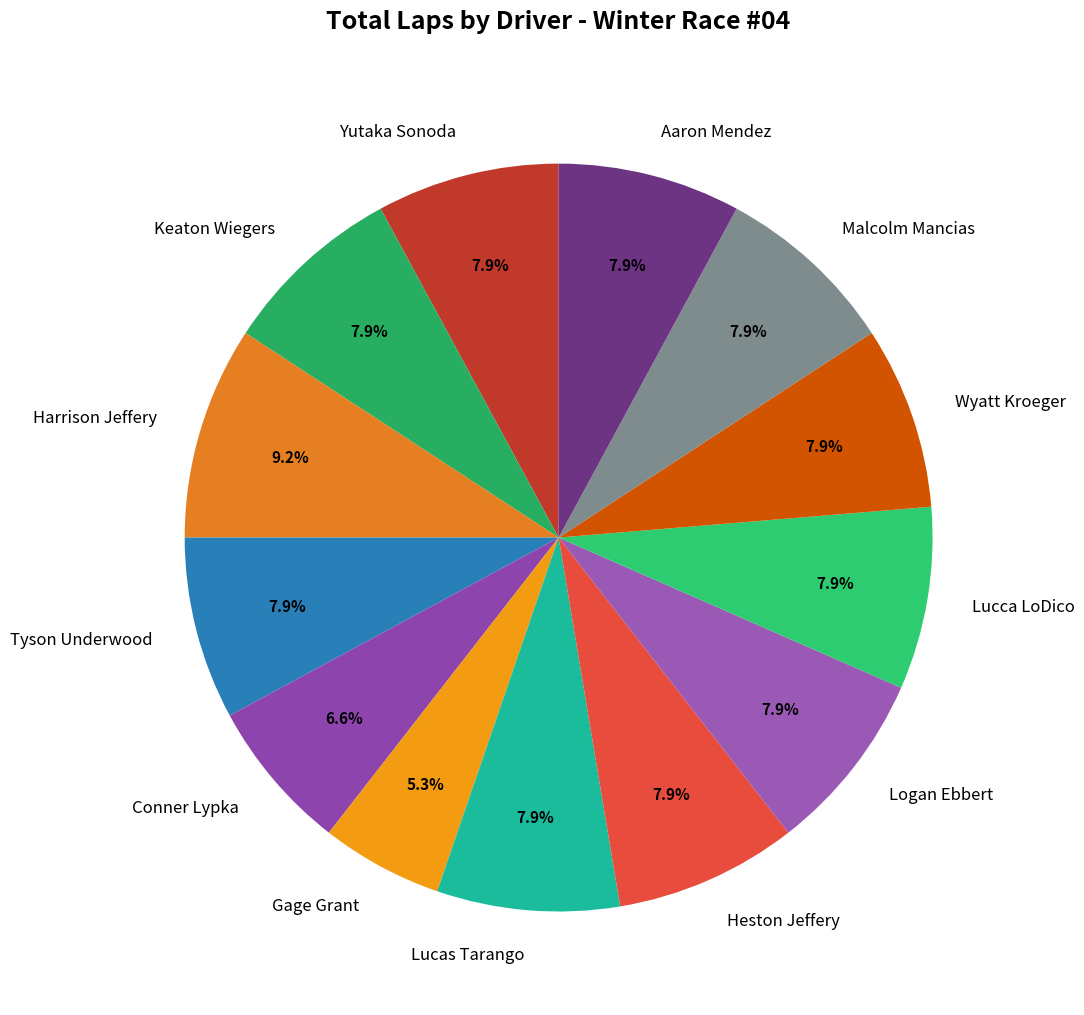

To the nearest percent, what is the average slice percentage?

8%